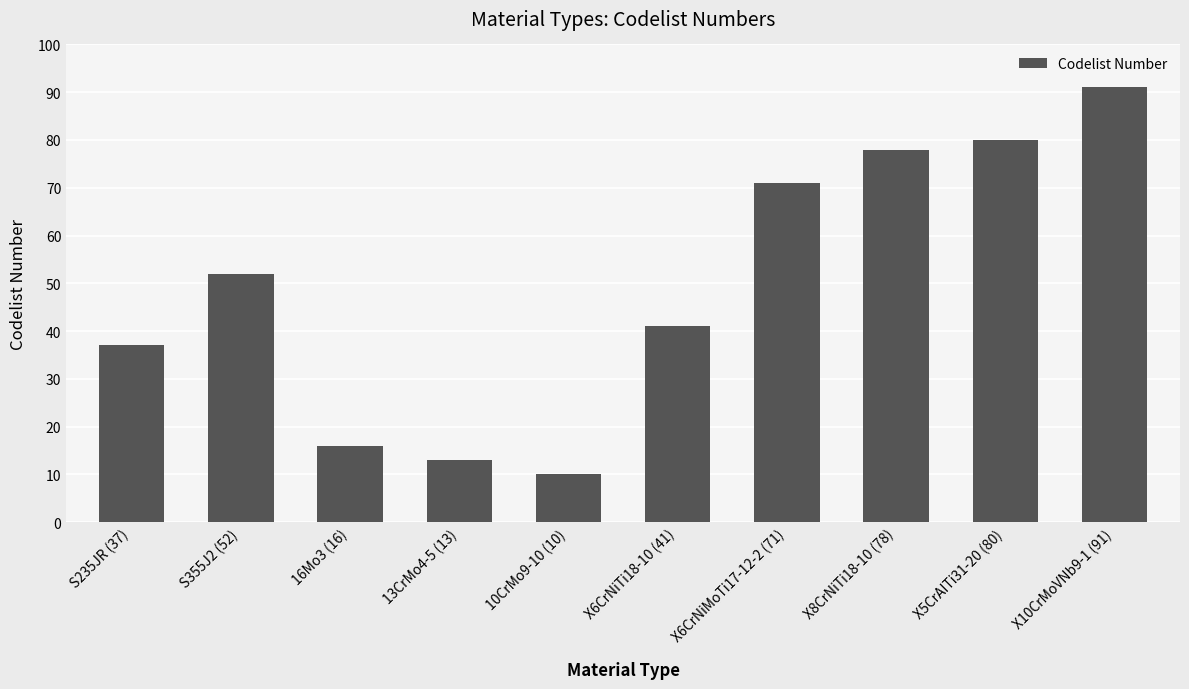

Which has a higher value, S235JR (37) or X10CrMoVNb9-1 (91)?

X10CrMoVNb9-1 (91)